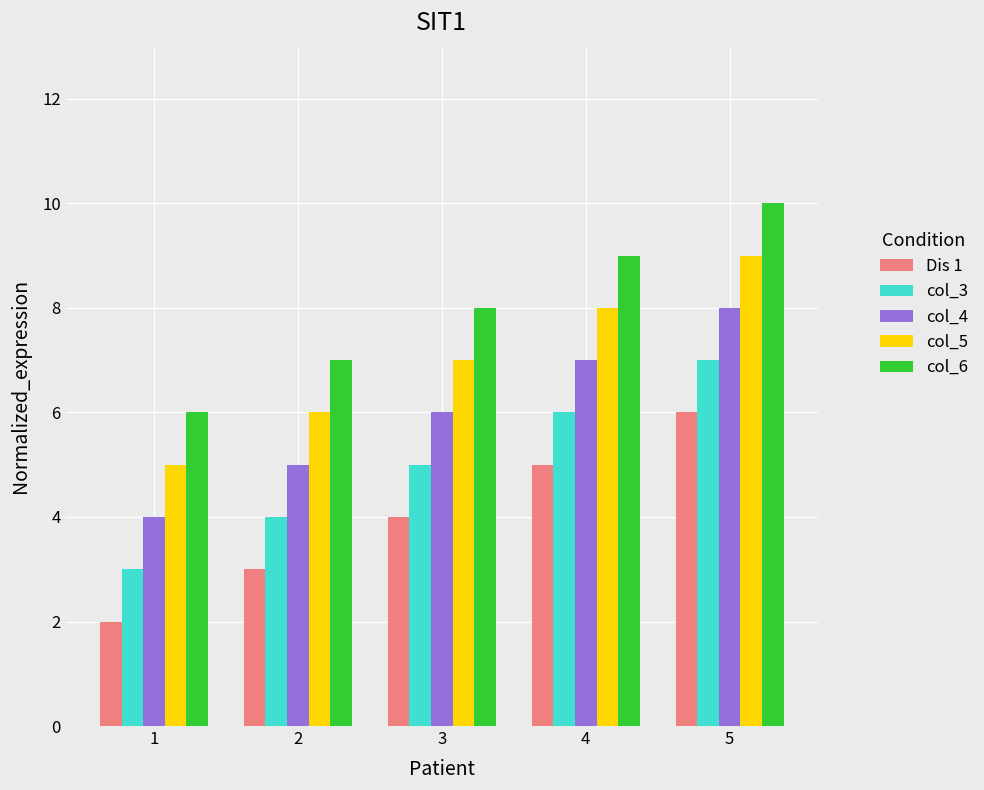

Is it true that col_5 equals 6 at 2?

True